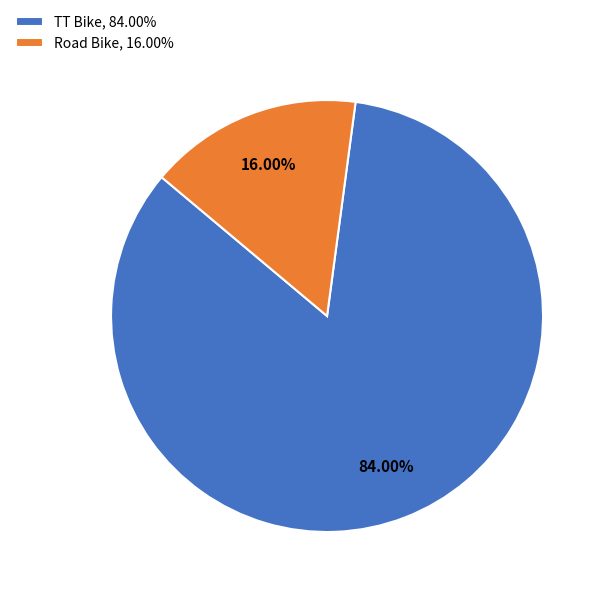

What is the largest slice in the pie chart?

TT Bike